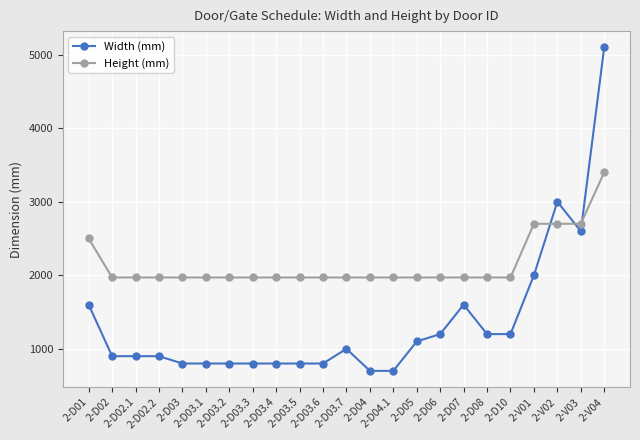

The value of Height (mm) at 2-D02.2 is 1970. True or false?

True